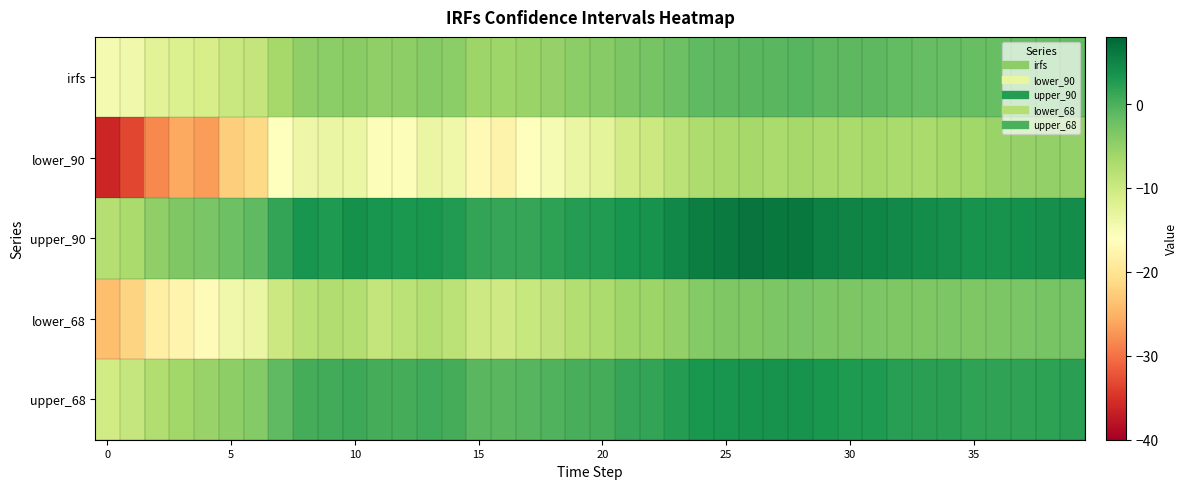

List the series in order of their peak value, highest first.

upper_90, upper_68, irfs, lower_68, lower_90